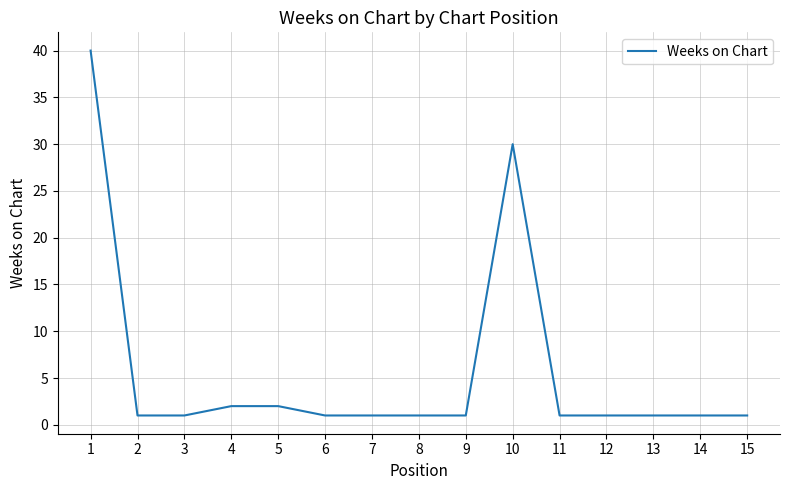

Which label corresponds to the largest value in the chart?

1